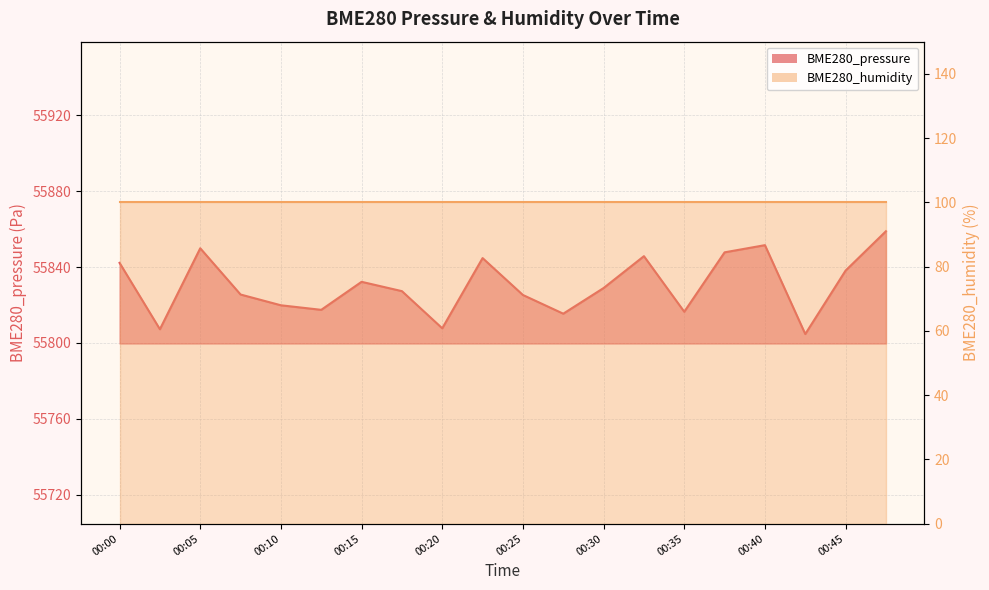

True or false: there are more than 1 points higher than both neighbors.

True